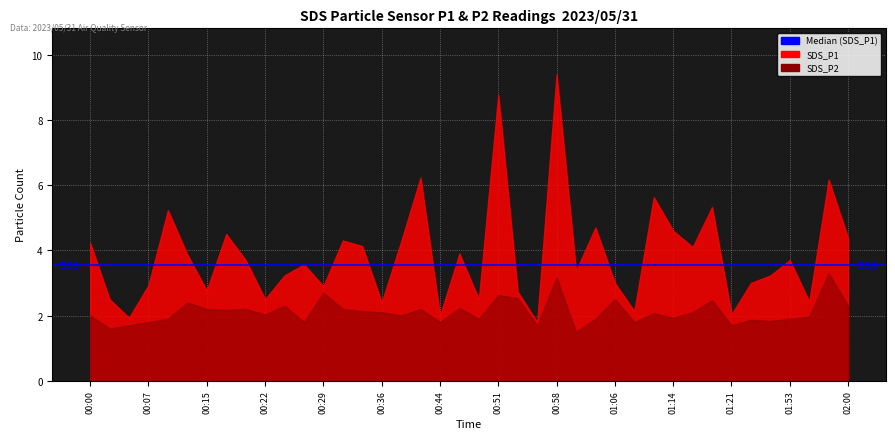

At 00:41, list the series in order from smallest to largest.

SDS_P2, SDS_P1